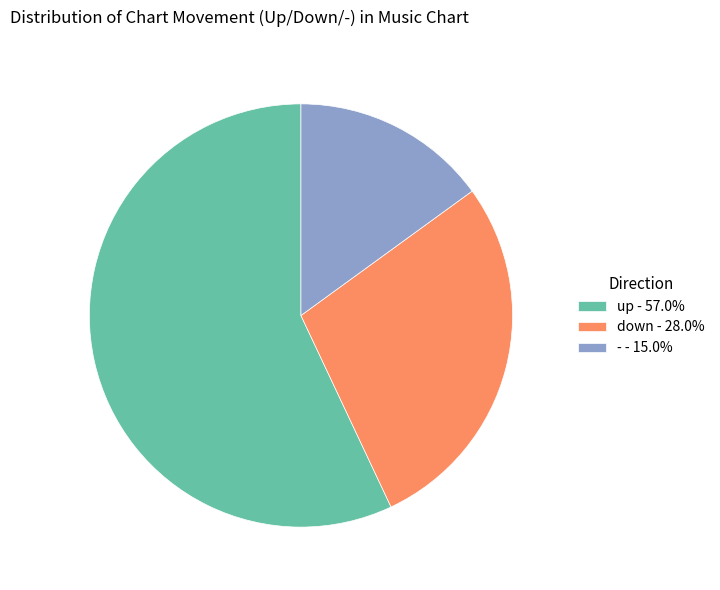

Do - - 15.0% and down - 28.0% together represent more than half of the pie?

No